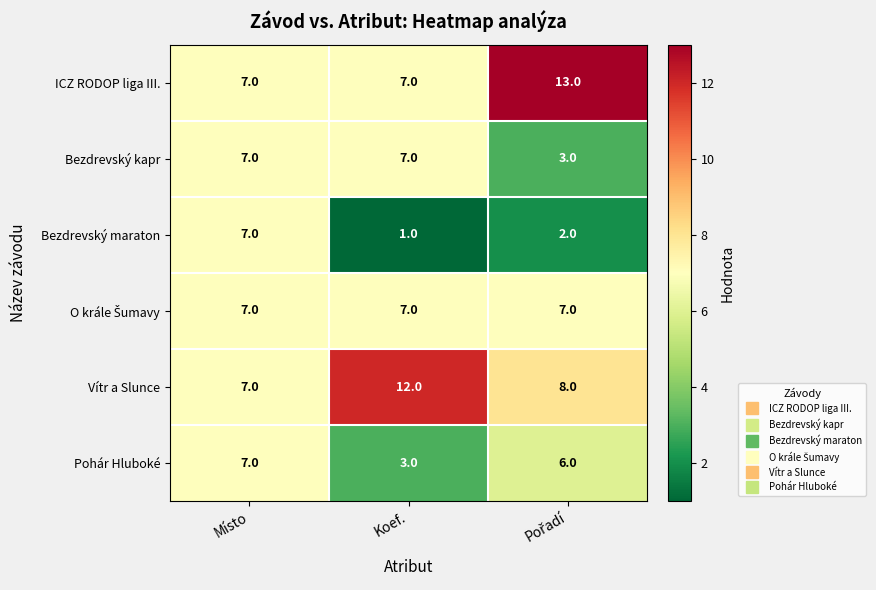

How many Bezdrevský maraton values are between 1 and 7?

3